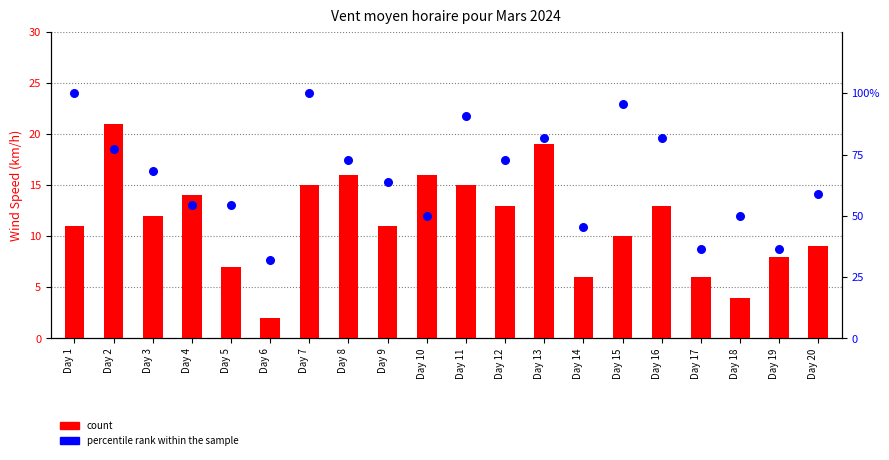

Which series has the largest Y range (max minus min)?

percentile rank within the sample